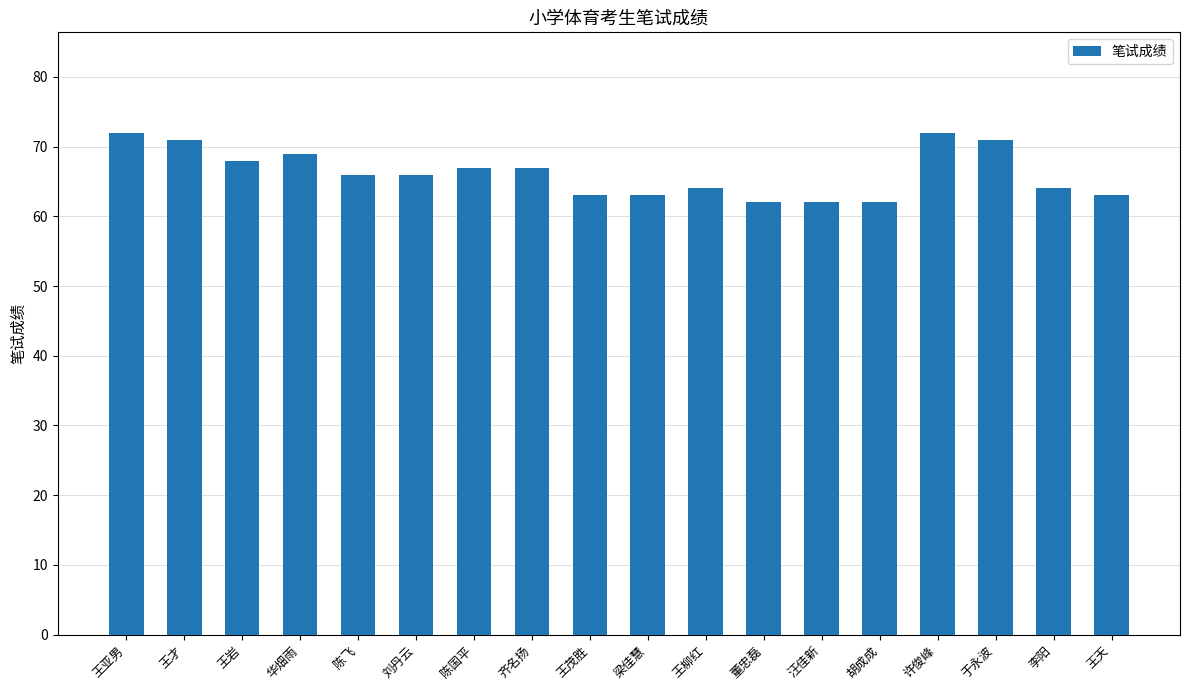

What is the value of the 2nd bar from the left?

71